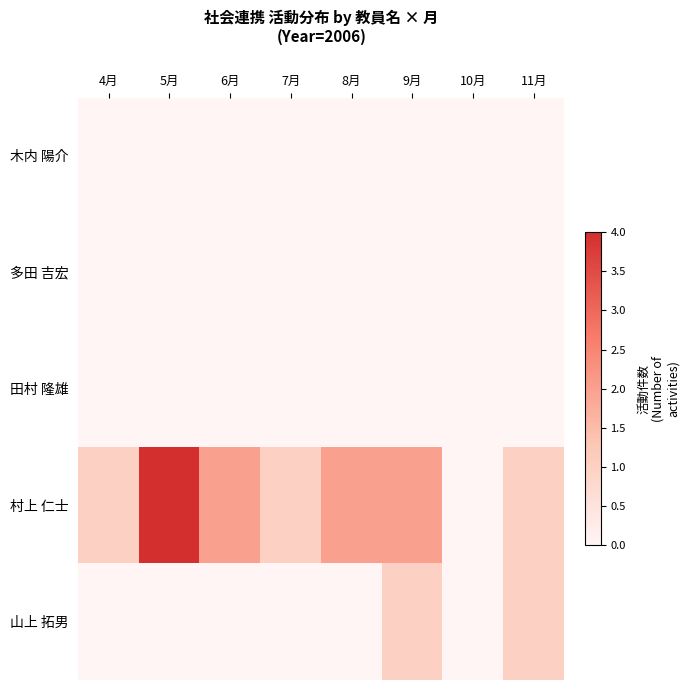

Rank the series at 7月 from lowest to highest value.

木内 陽介, 多田 吉宏, 田村 隆雄, 山上 拓男, 村上 仁士